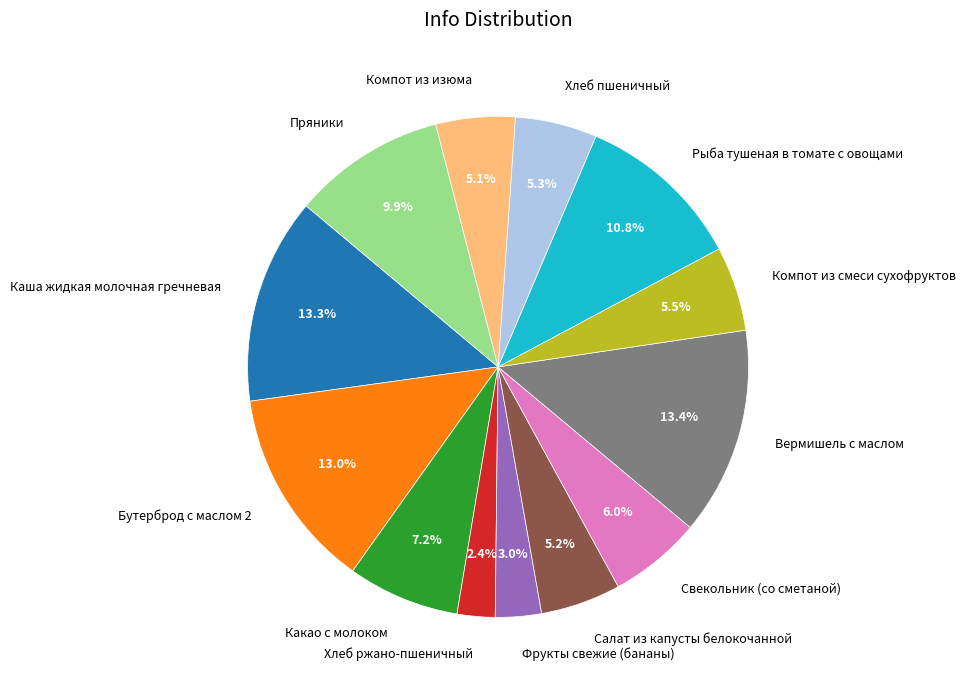

Is it true that Свекольник (со сметаной) is 18% of the pie?

False